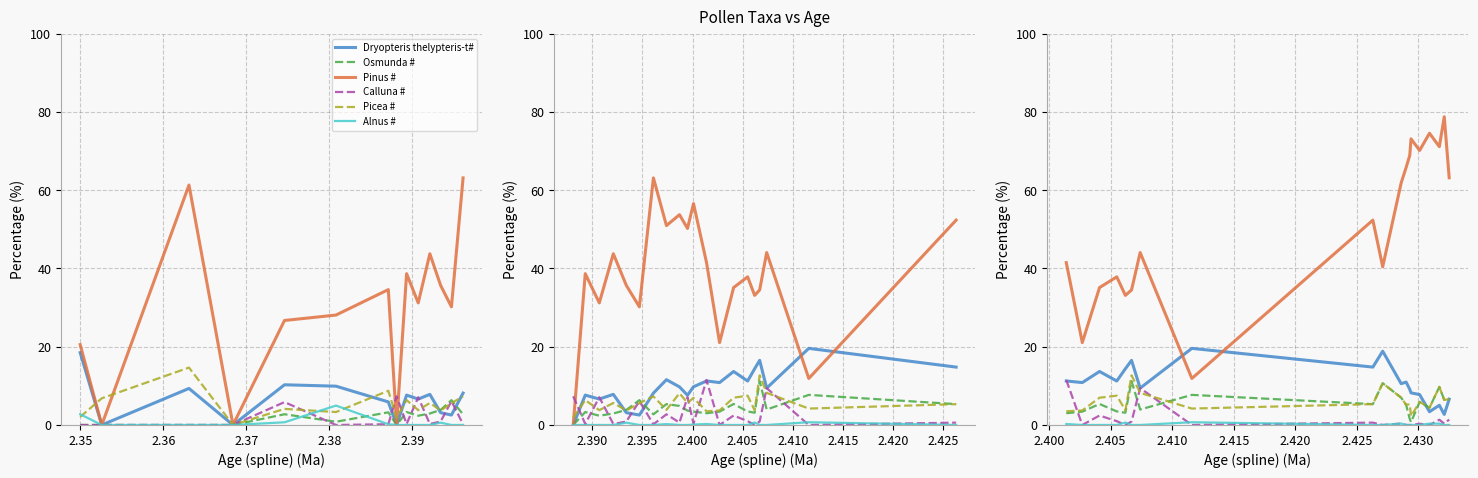

At how many categories does at least one series exceed 67?

6